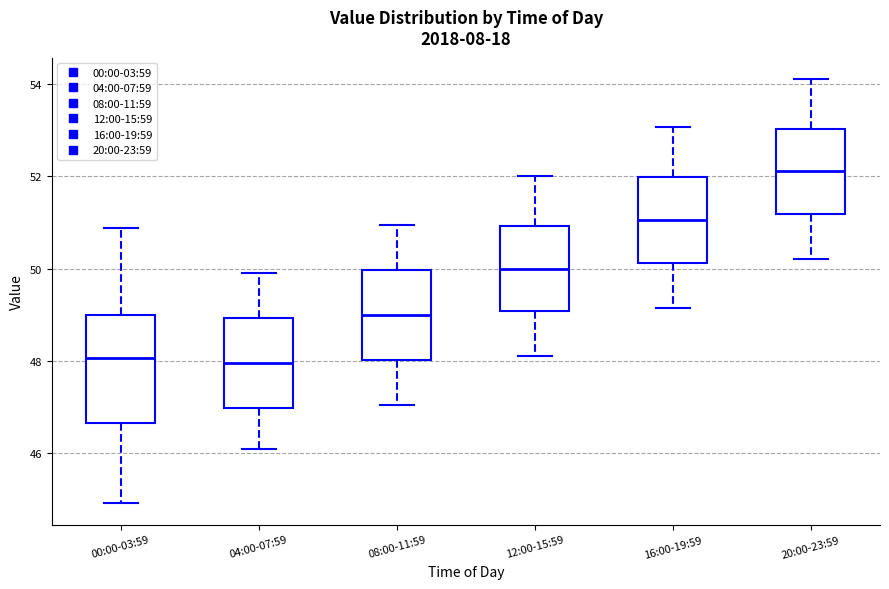

Reading left to right, transcribe this box plot: for each box, give where its median line is, the range the box spans, and where its two whiskers end, as read against the y-axis. The values are not printed on the chart, so give them approximately, as read against the axis.

00:00-03:59: median 48.0, box 46.6 to 49.0, whiskers 45.0 to 50.8
04:00-07:59: median 48.0, box 47.0 to 49.0, whiskers 46.2 to 50.0
08:00-11:59: median 49.0, box 48.0 to 50.0, whiskers 47.0 to 51.0
12:00-15:59: median 50.0, box 49.0 to 51.0, whiskers 48.2 to 52.0
16:00-19:59: median 51.0, box 50.2 to 52.0, whiskers 49.2 to 53.0
20:00-23:59: median 52.2, box 51.2 to 53.0, whiskers 50.2 to 54.2